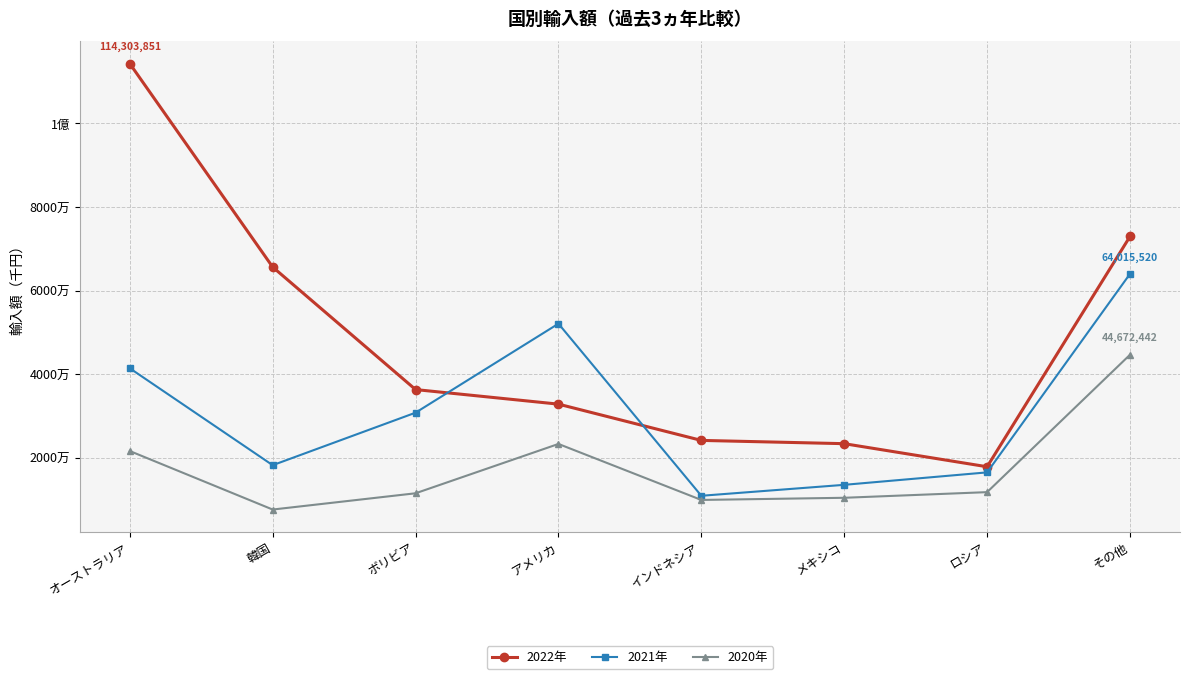

What is the average value of the 2021年 series?

30960874